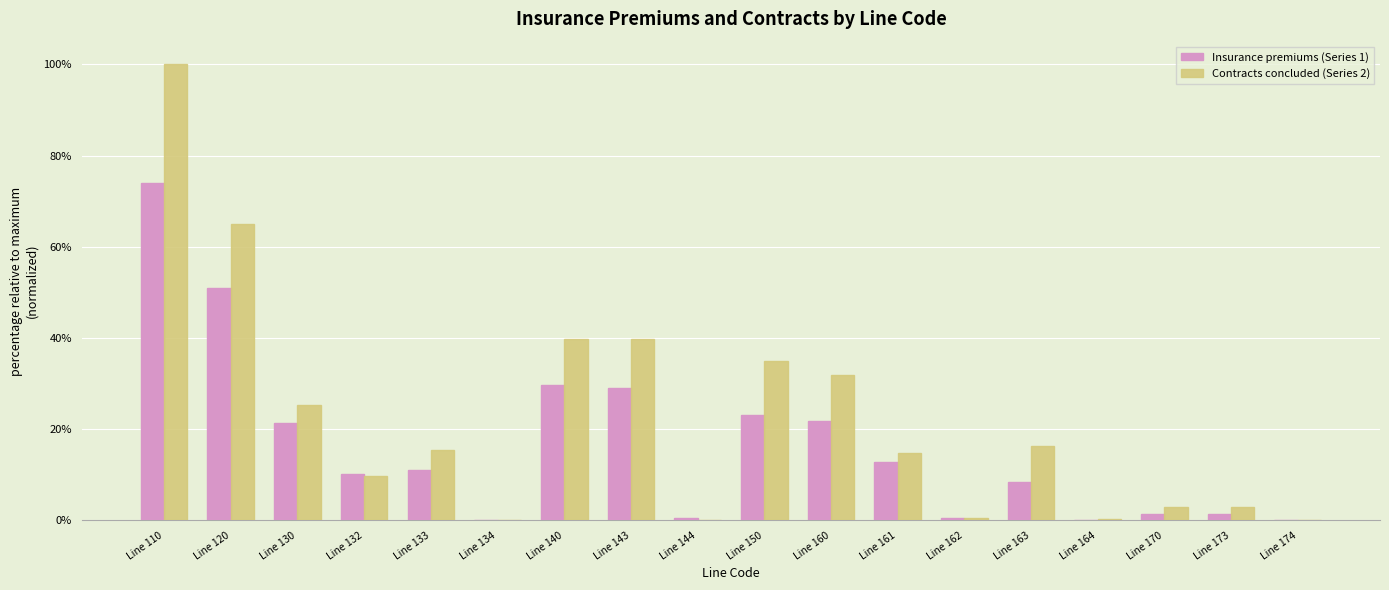

At which category is the sum across all series the highest?

Line 110